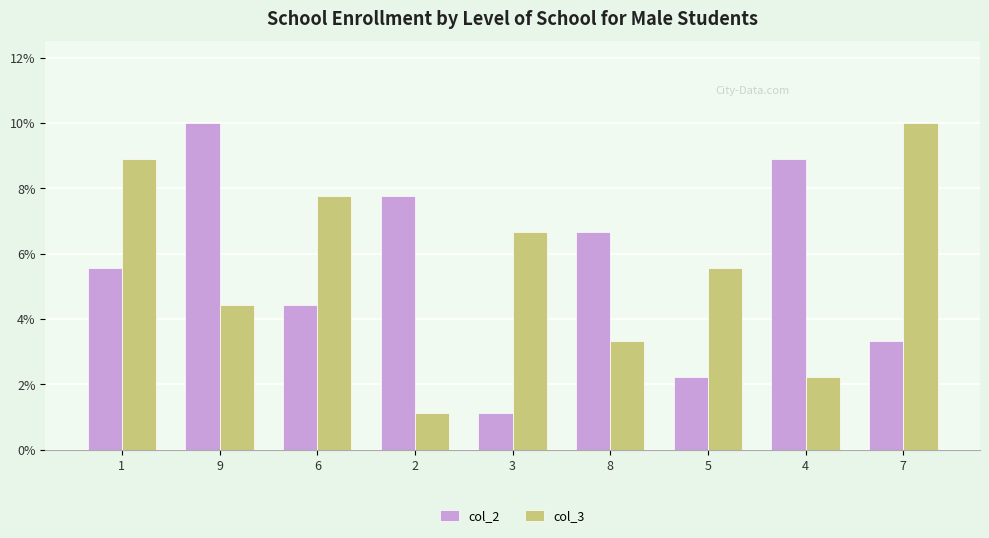

The col_3 series shows 1.5 at 2. True or false?

False